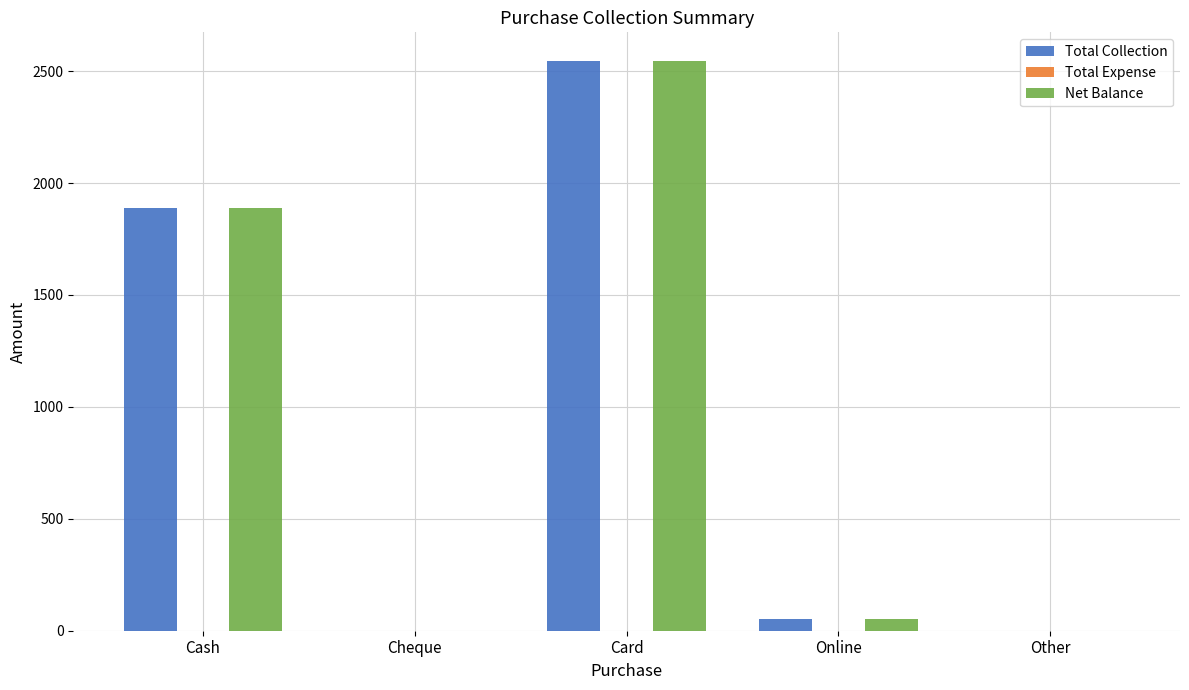

The Total Collection series shows 2546.3 at Card. True or false?

True